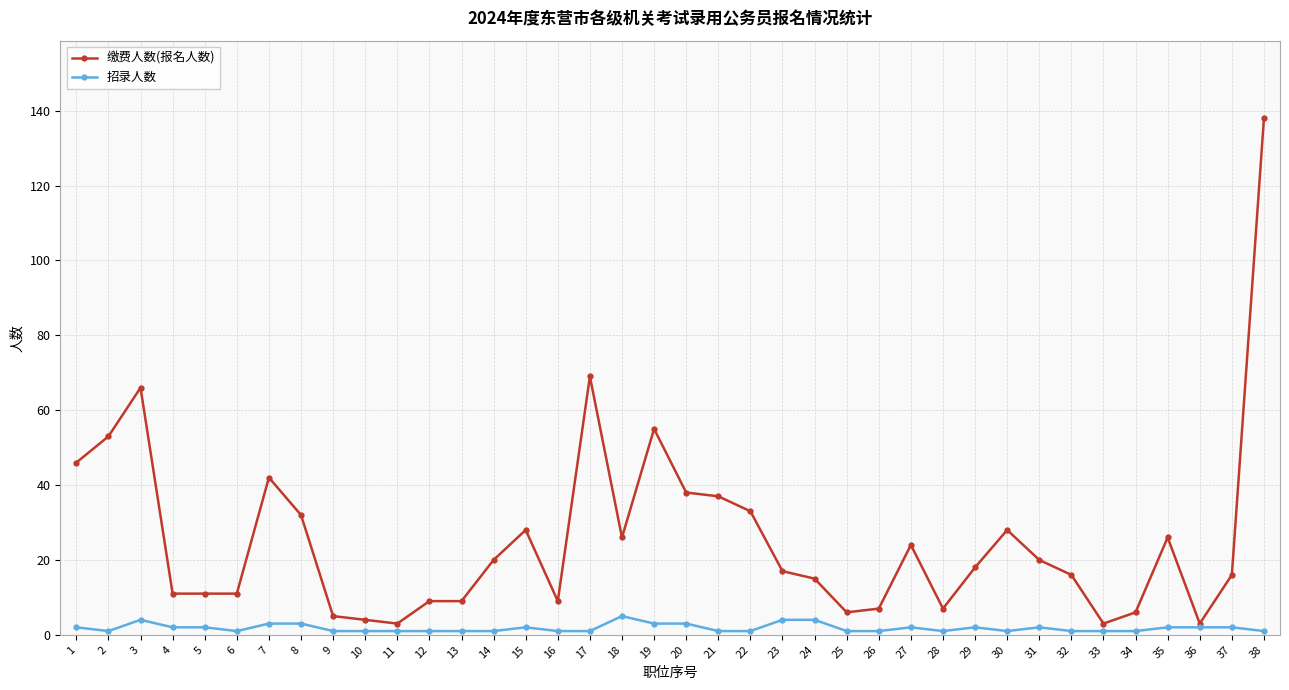

True or false: 缴费人数(报名人数) has a value of 11 at 4.

True